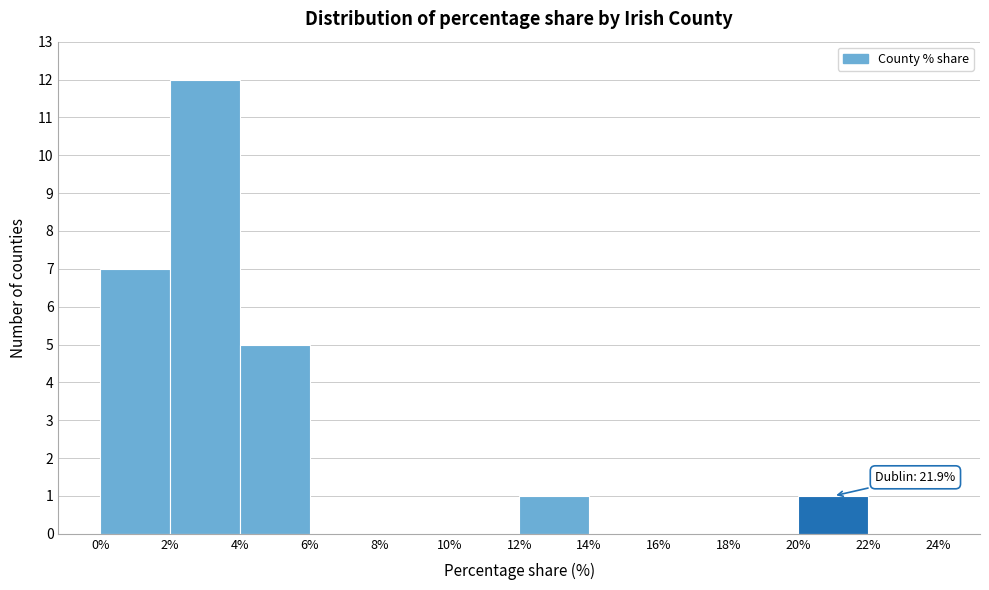

Over which range of the x-axis is the bar tallest?

2% to 4%